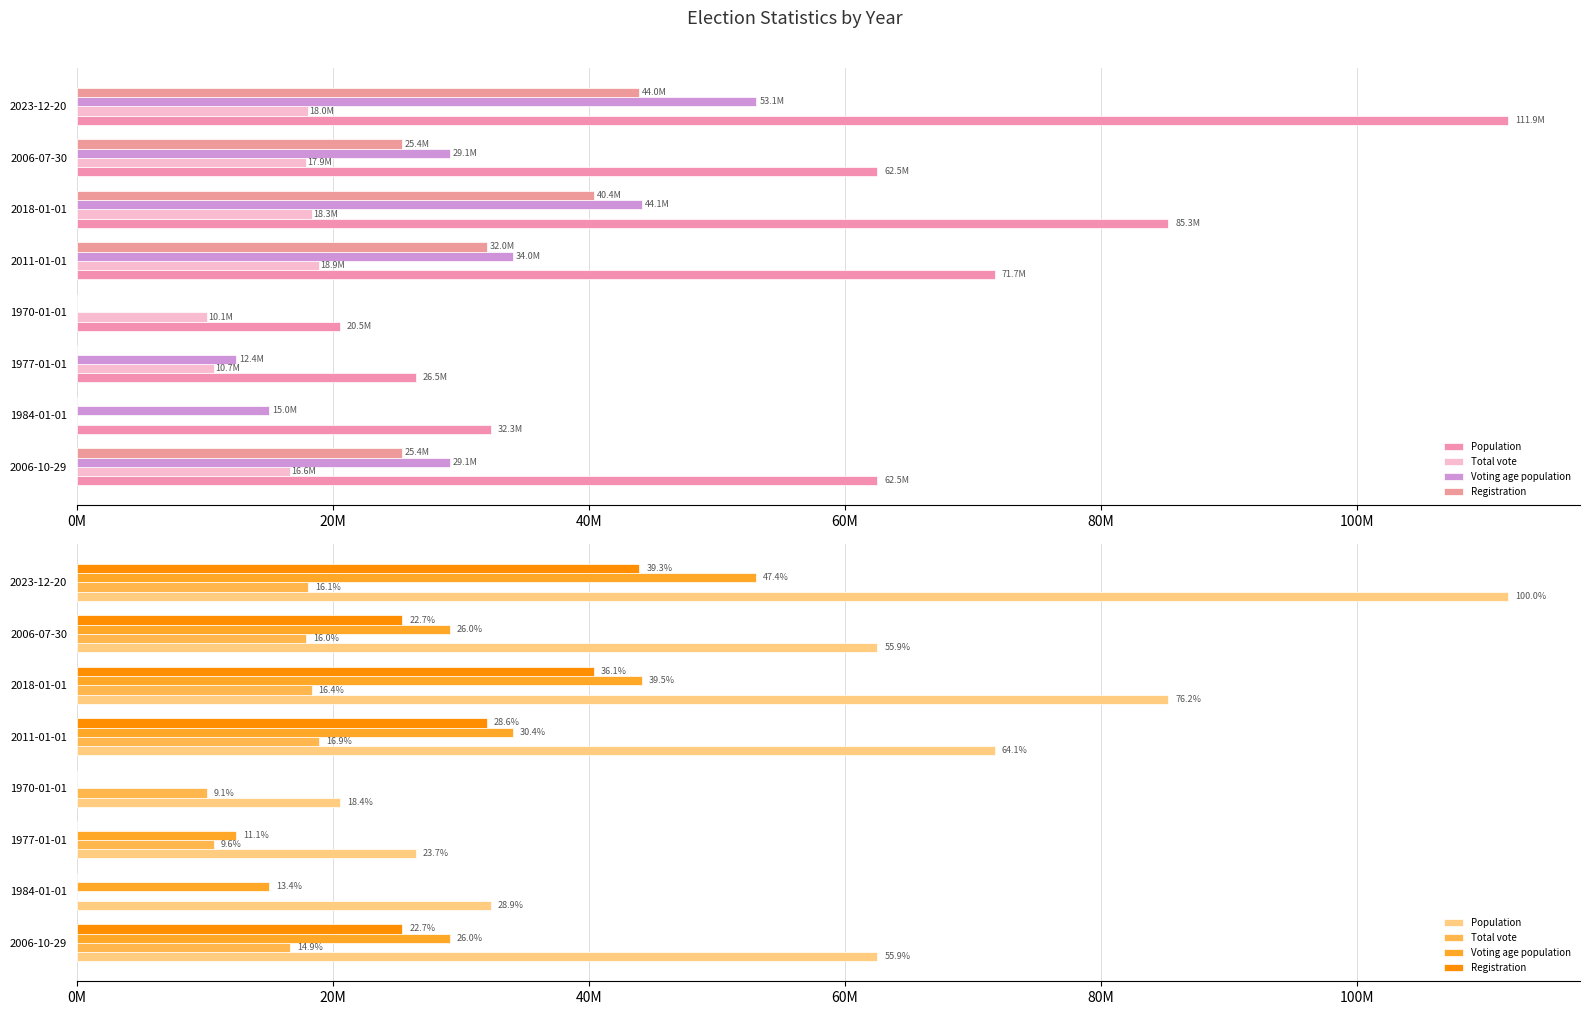

Does the chart contain stacked bars?

No